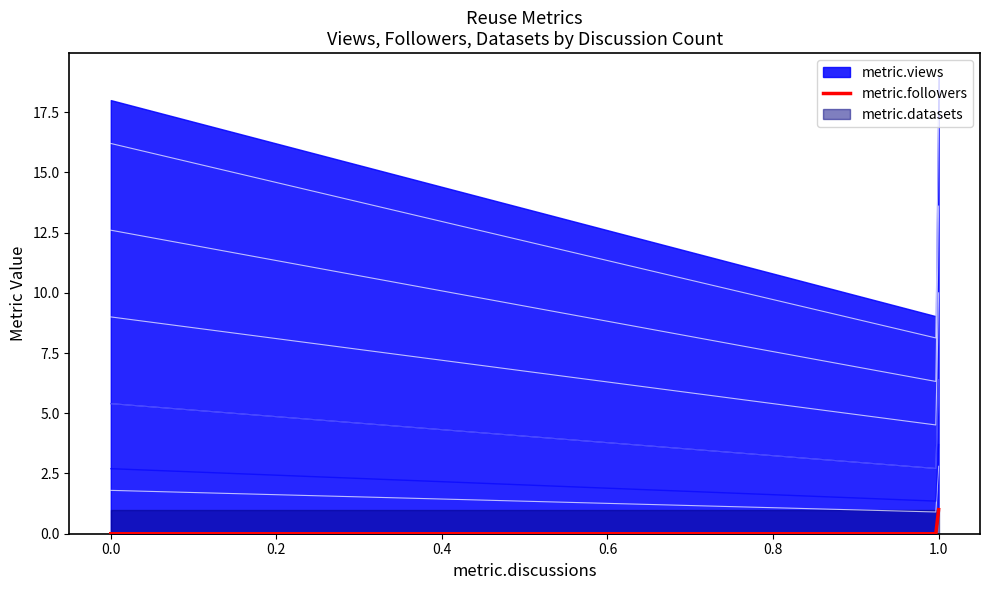

How many series are shown in this chart?

3